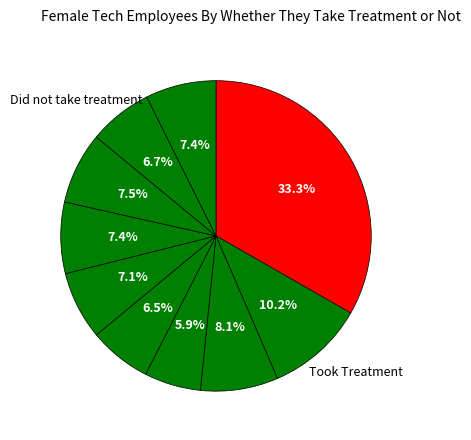

How many segments does this pie chart have?

10